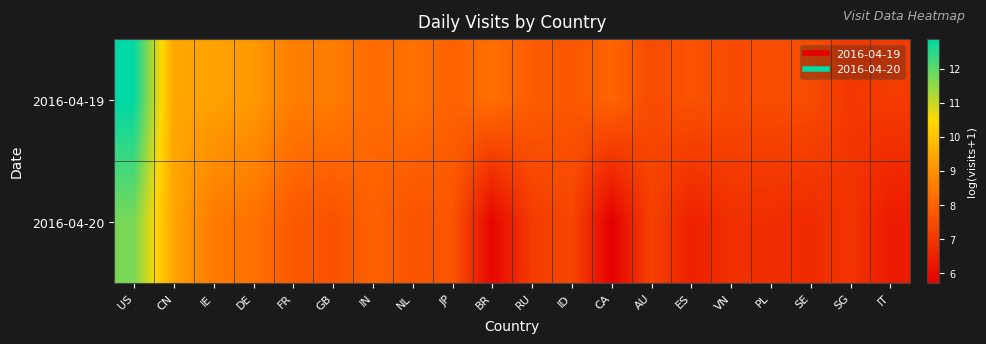

Which has a higher value, IE or GB?

IE